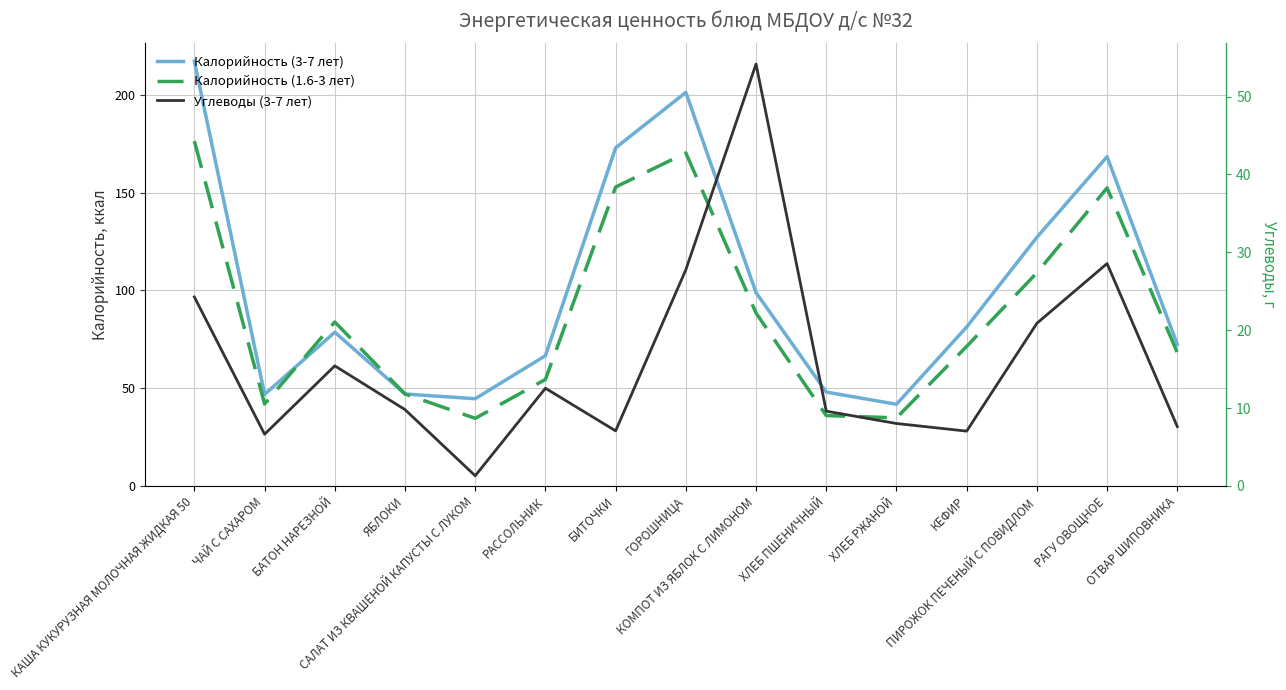

Reading left to right, list all the values displayed in this chart.

Калорийность (3-7 лет): КАША КУКУРУЗНАЯ МОЛОЧНАЯ ЖИДКАЯ 50=217.2	ЧАЙ С САХАРОМ=46.8	БАТОН НАРЕЗНОЙ=78.6	ЯБЛОКИ=47.0	САЛАТ ИЗ КВАШЕНОЙ КАПУСТЫ С ЛУКОМ=44.6	РАССОЛЬНИК=66.6	БИТОЧКИ=172.9	ГОРОШНИЦА=201.3	КОМПОТ ИЗ ЯБЛОК С ЛИМОНОМ=98.9	ХЛЕБ ПШЕНИЧНЫЙ=48.0	ХЛЕБ РЖАНОЙ=41.8	КЕФИР=81.3	ПИРОЖОК ПЕЧЕНЫЙ С ПОВИДЛОМ=127.2	РАГУ ОВОЩНОЕ=168.4	ОТВАР ШИПОВНИКА=72.4
Калорийность (1.6-3 лет): КАША КУКУРУЗНАЯ МОЛОЧНАЯ ЖИДКАЯ 50=176.4	ЧАЙ С САХАРОМ=41.9	БАТОН НАРЕЗНОЙ=83.8	ЯБЛОКИ=47.0	САЛАТ ИЗ КВАШЕНОЙ КАПУСТЫ С ЛУКОМ=34.6	РАССОЛЬНИК=54.5	БИТОЧКИ=152.9	ГОРОШНИЦА=170.3	КОМПОТ ИЗ ЯБЛОК С ЛИМОНОМ=88.5	ХЛЕБ ПШЕНИЧНЫЙ=36.0	ХЛЕБ РЖАНОЙ=34.8	КЕФИР=71.4	ПИРОЖОК ПЕЧЕНЫЙ С ПОВИДЛОМ=109.0	РАГУ ОВОЩНОЕ=152.4	ОТВАР ШИПОВНИКА=68.2
Углеводы (3-7 лет): КАША КУКУРУЗНАЯ МОЛОЧНАЯ ЖИДКАЯ 50=24.3	ЧАЙ С САХАРОМ=6.6	БАТОН НАРЕЗНОЙ=15.4	ЯБЛОКИ=9.8	САЛАТ ИЗ КВАШЕНОЙ КАПУСТЫ С ЛУКОМ=1.3	РАССОЛЬНИК=12.5	БИТОЧКИ=7.1	ГОРОШНИЦА=27.8	КОМПОТ ИЗ ЯБЛОК С ЛИМОНОМ=54.2	ХЛЕБ ПШЕНИЧНЫЙ=9.6	ХЛЕБ РЖАНОЙ=8.0	КЕФИР=7.0	ПИРОЖОК ПЕЧЕНЫЙ С ПОВИДЛОМ=20.9	РАГУ ОВОЩНОЕ=28.6	ОТВАР ШИПОВНИКА=7.6